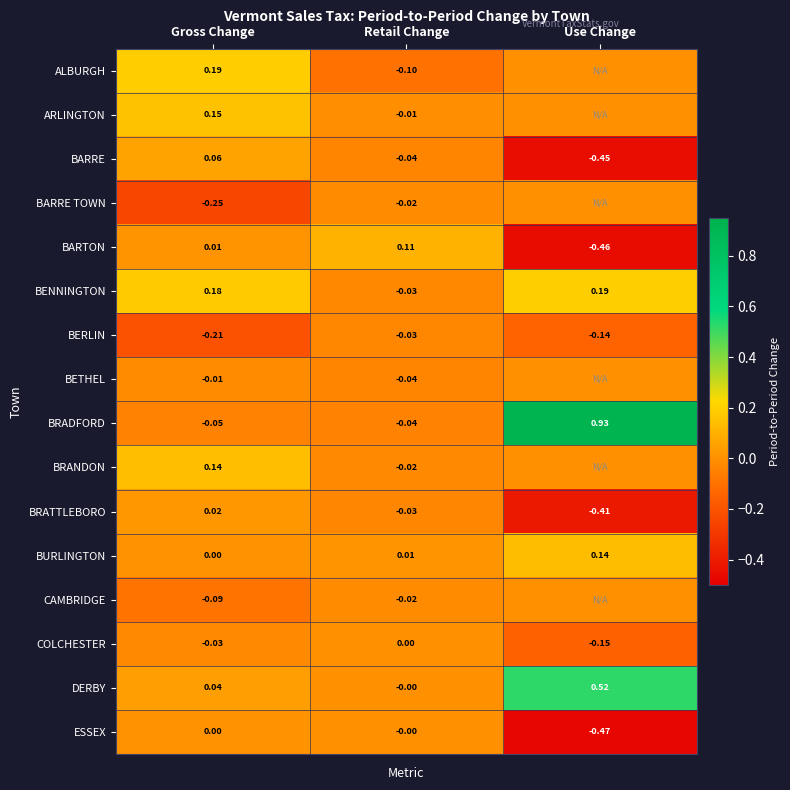

Rank the categories by BERLIN value from lowest to highest.

Gross Change, Use Change, Retail Change